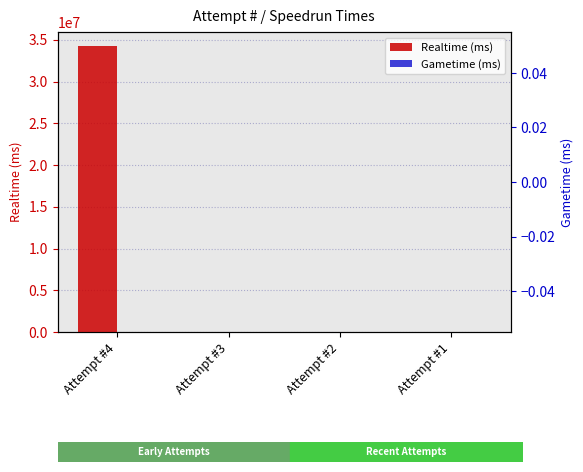

The Realtime (ms) series shows 15769603 at Attempt #4. True or false?

False